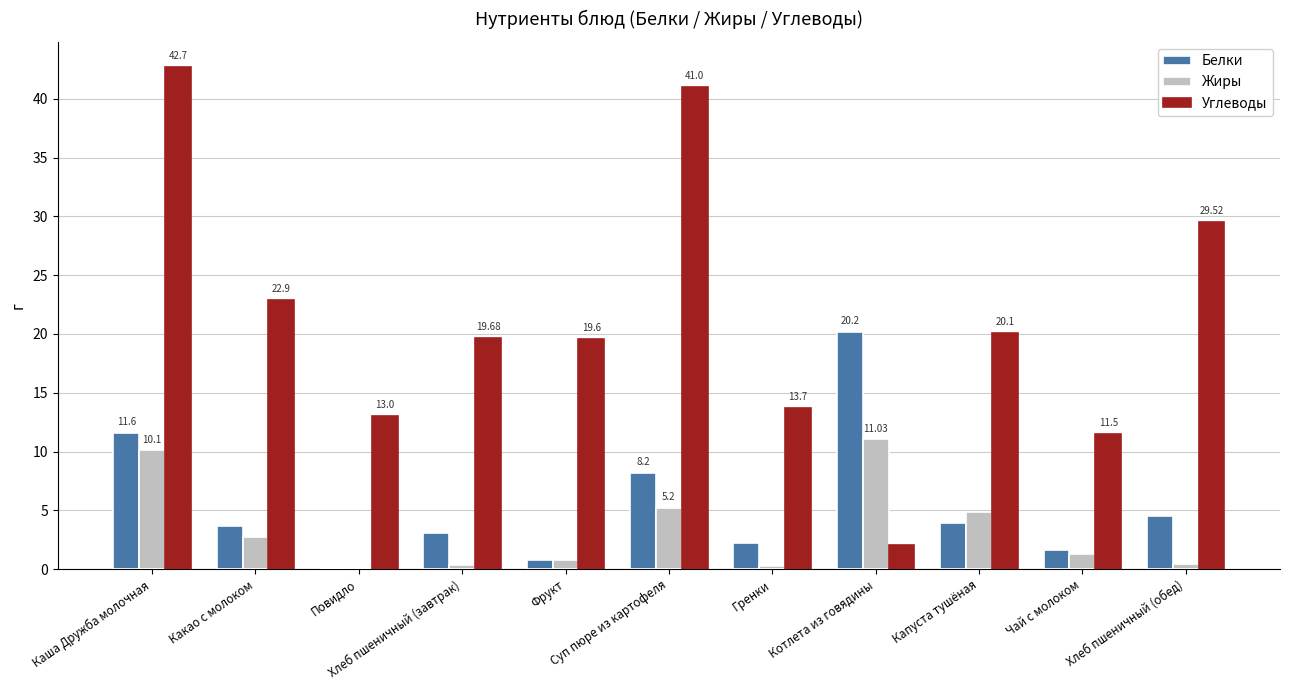

Read the Жиры value at Хлеб пшеничный (обед).

0.5